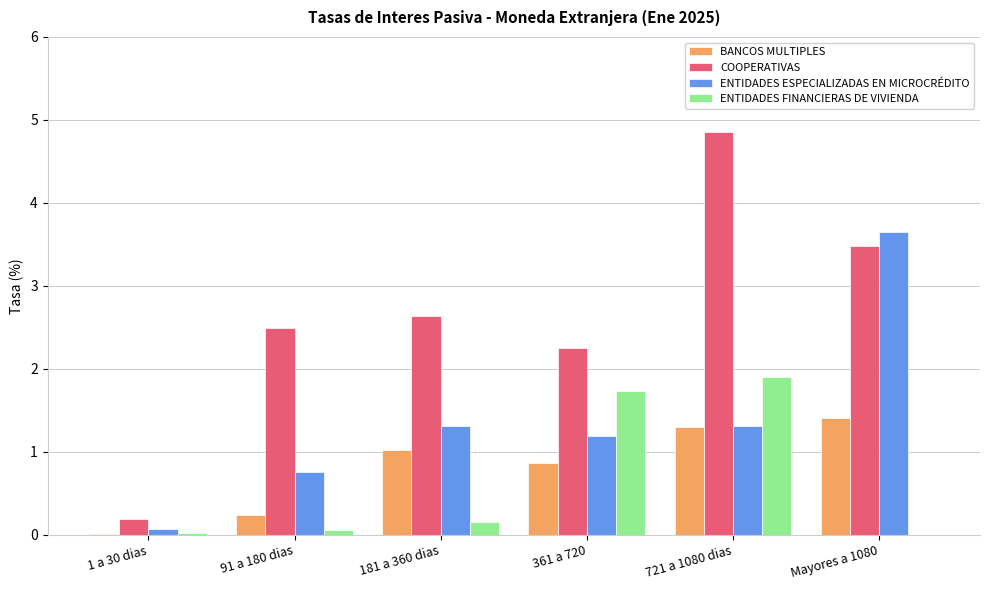

The value of ENTIDADES ESPECIALIZADAS EN MICROCRÉDITO at 361 a 720 is 0.4. True or false?

False